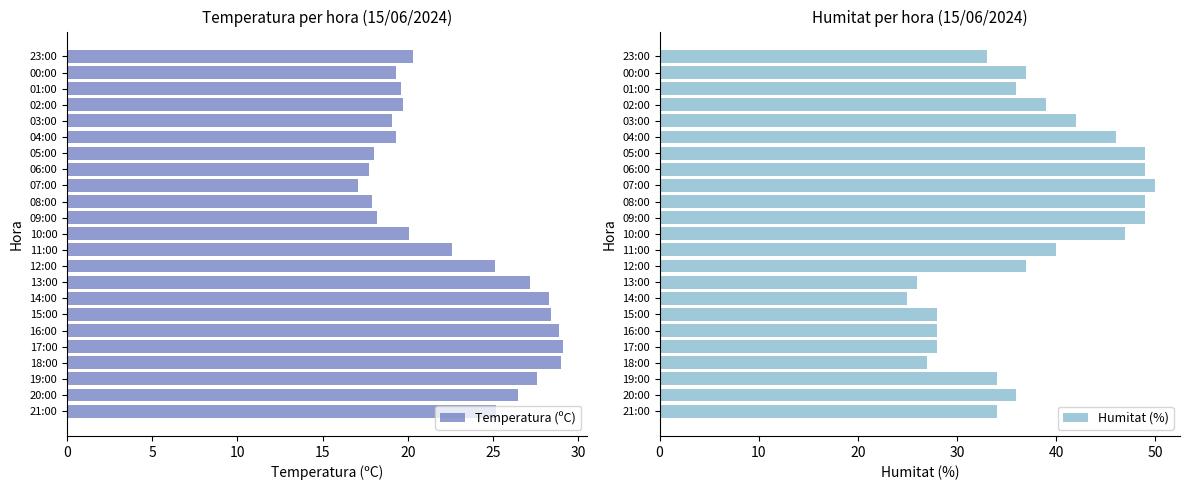

Is it true that Humitat (%) equals 11.3 at 16:00?

False